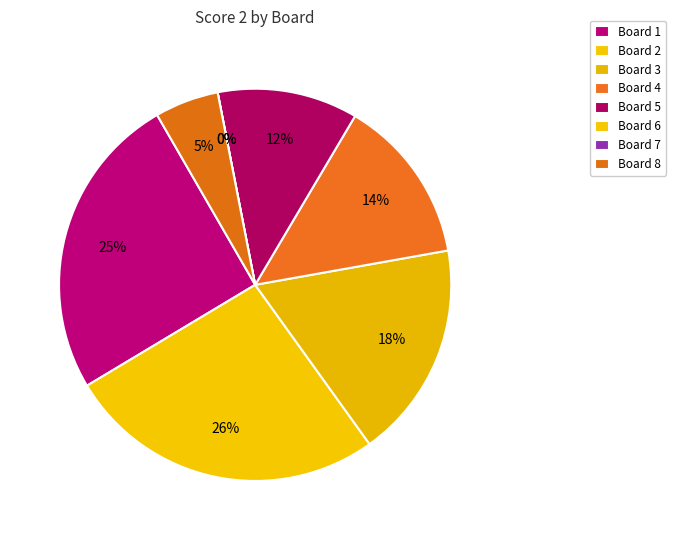

Is there any slice that represents more than half of the pie?

No